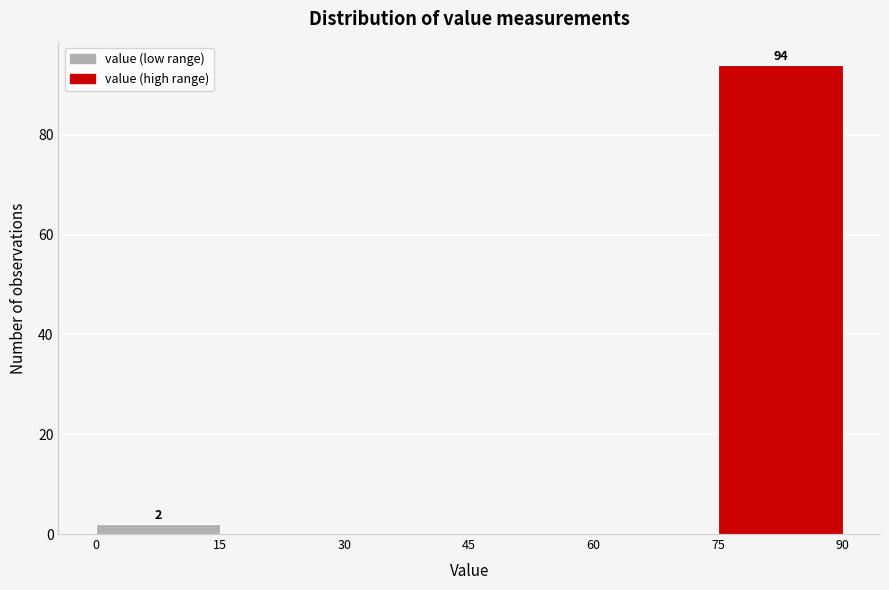

Which range on the x-axis has the tallest bar?

75 to 90